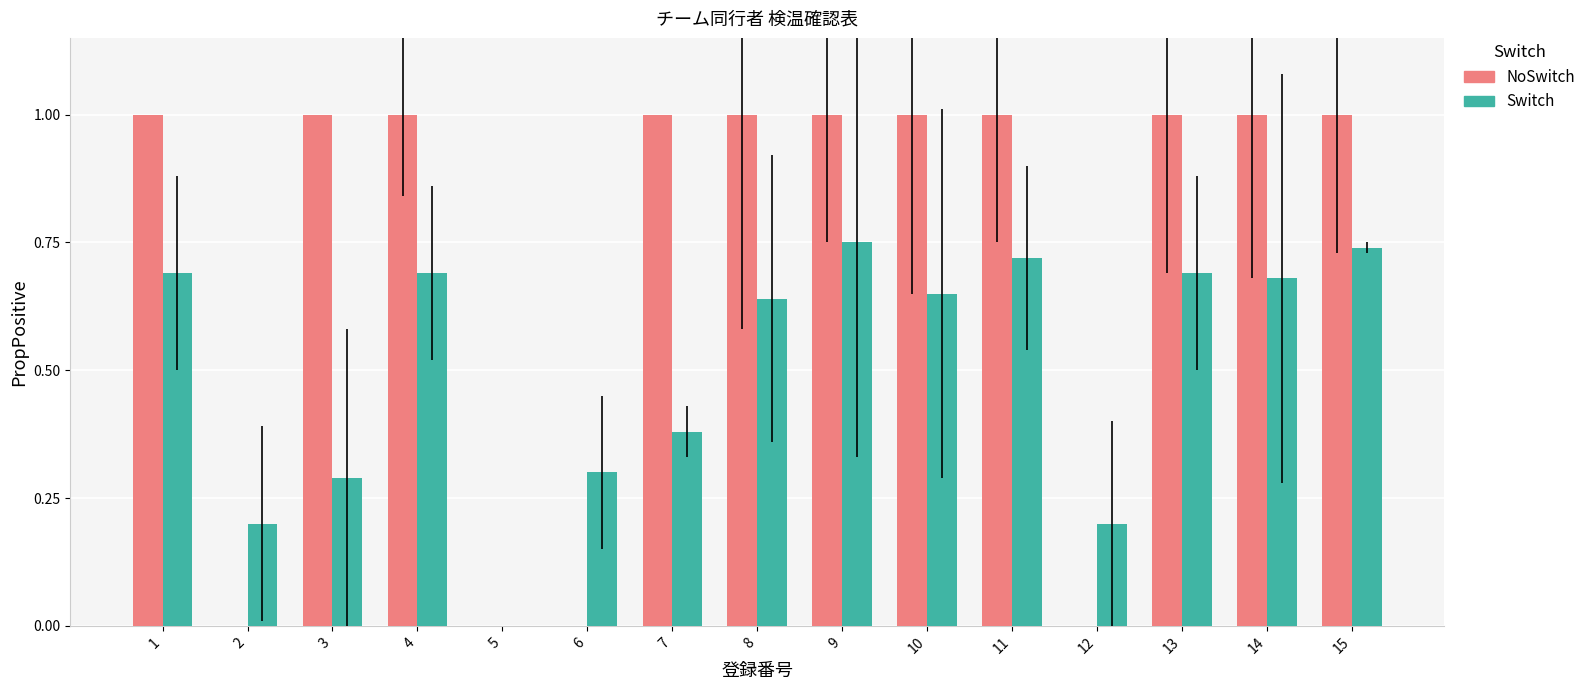

What is the sum of the Switch values at 3 and 10?

0.9